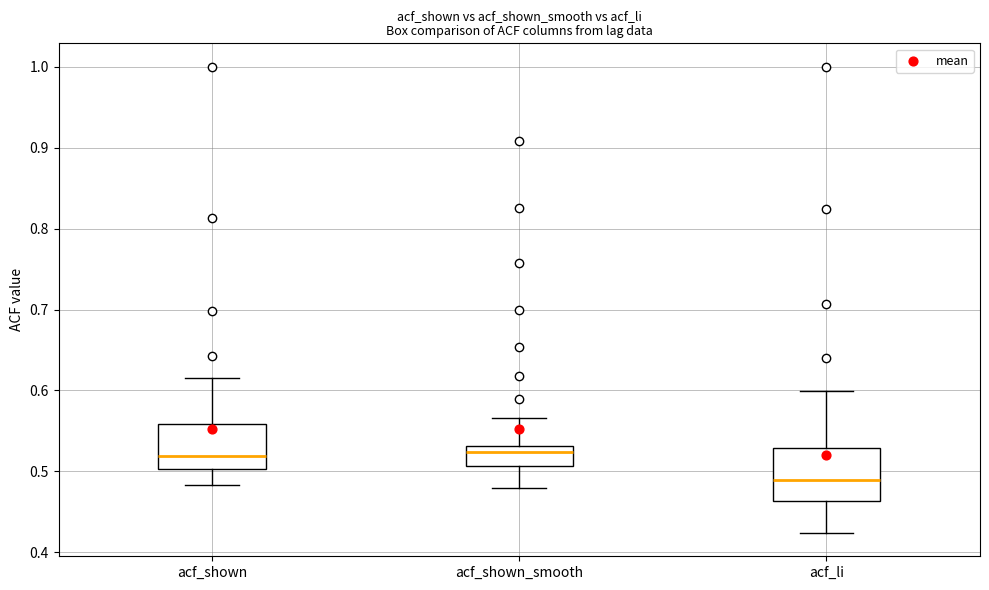

Reading left to right, read every box against the y-axis: the position of its median line, the range the box covers, and the ends of its whiskers. The values are not printed on the chart, so give them approximately, as read against the axis.

acf_shown: median 0.52, box 0.50 to 0.56, whiskers 0.48 to 0.62
acf_shown_smooth: median 0.52, box 0.51 to 0.53, whiskers 0.48 to 0.57
acf_li: median 0.49, box 0.46 to 0.53, whiskers 0.42 to 0.60